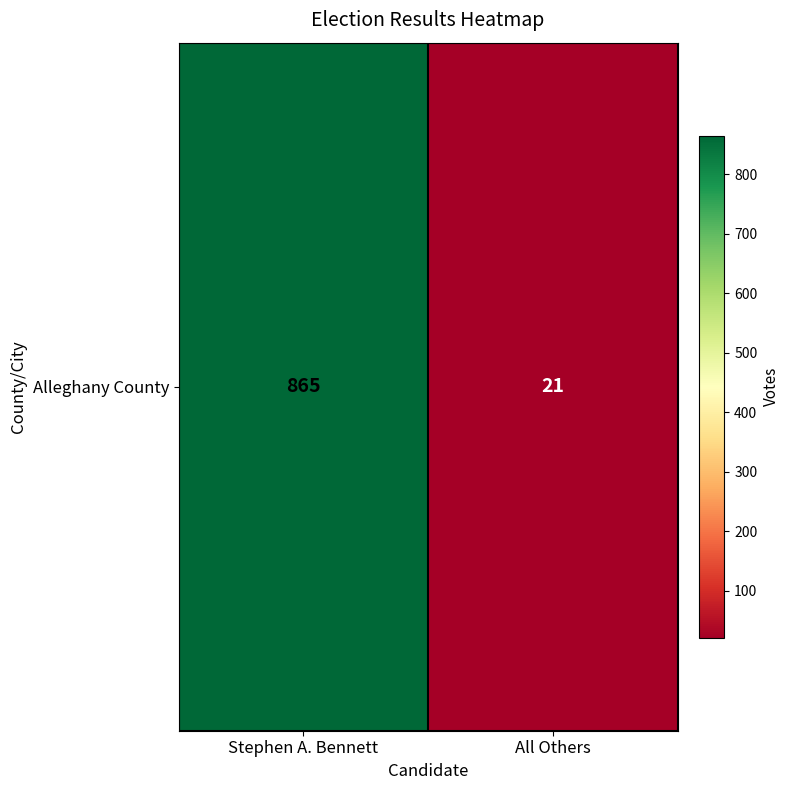

List the labels in order of value, smallest first.

All Others, Stephen A. Bennett